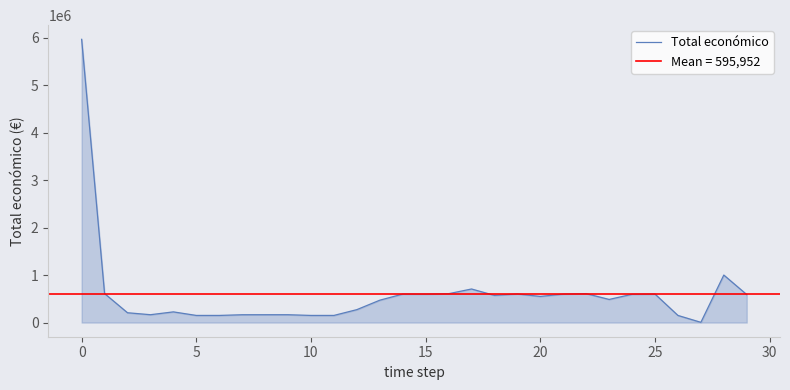

How many categories are shown in the chart?

30